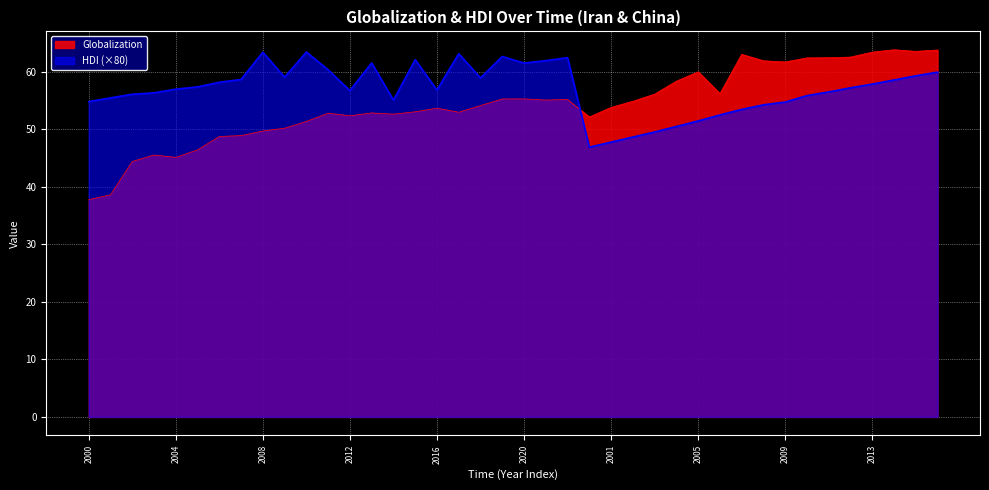

At how many categories does at least one series exceed 57?

27